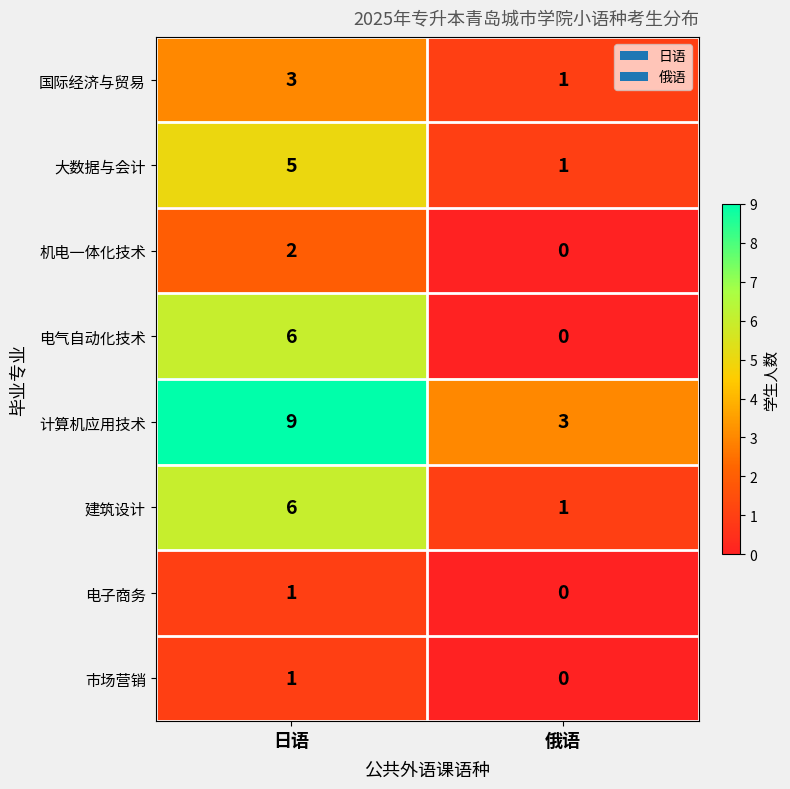

At how many categories does at least one series exceed 6?

1